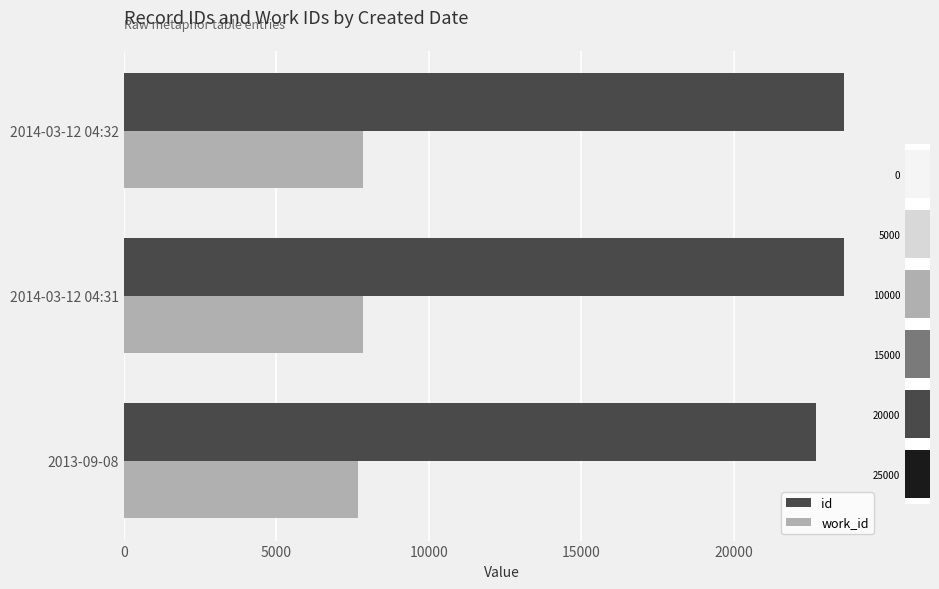

List the series in order of their overall mean, lowest first.

work_id, id